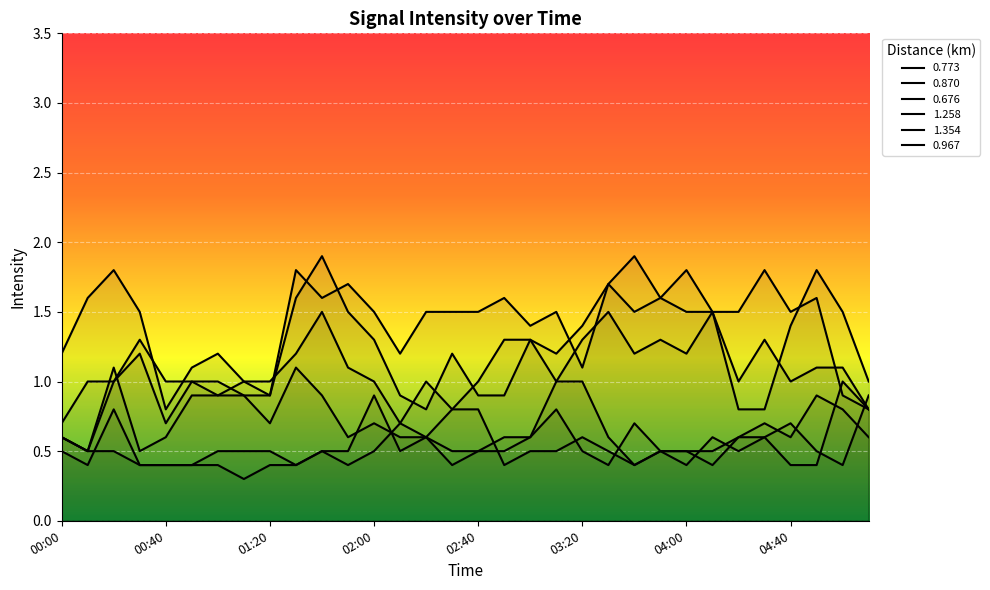

What is the average value of the 0.773 series?

1.4